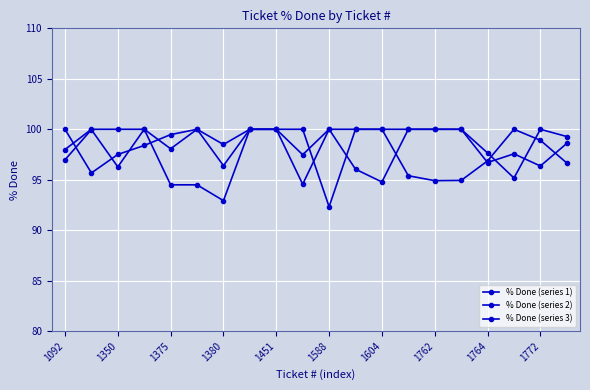

How many series are shown in this chart?

3